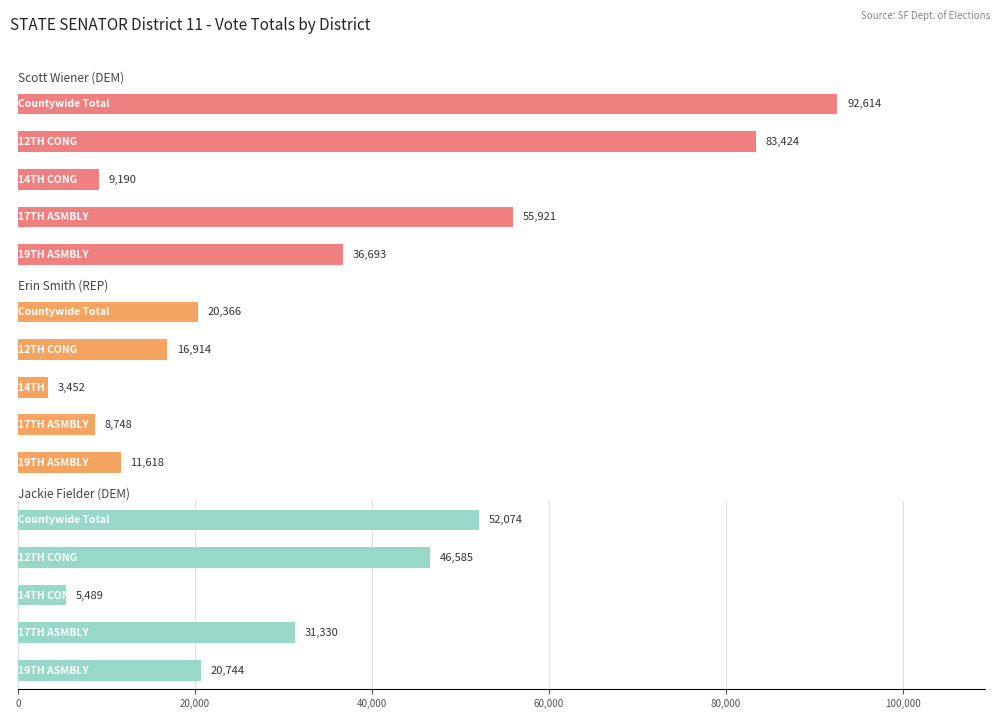

Which series has the largest total across all categories?

Scott Wiener (DEM)